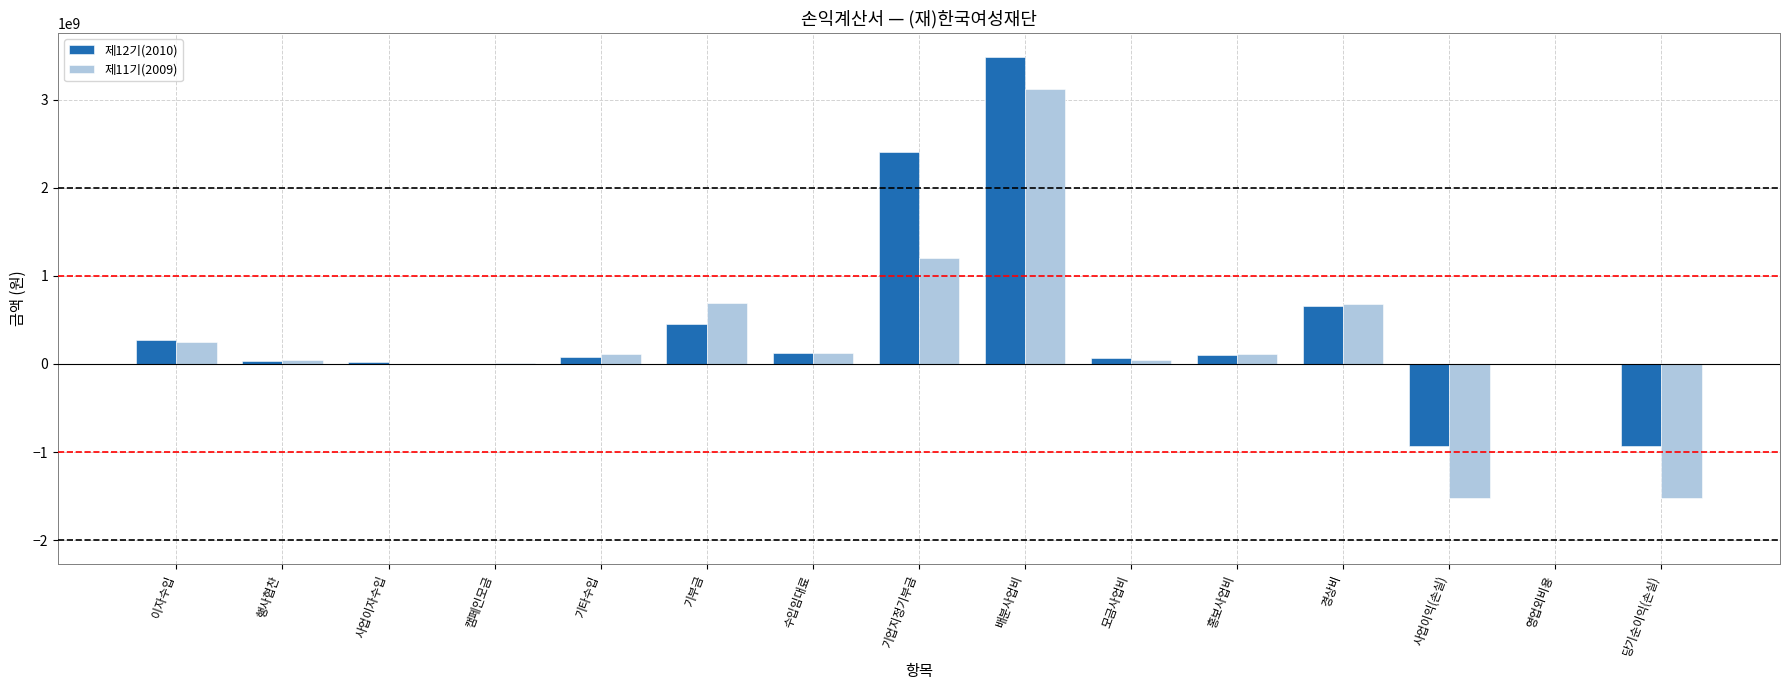

What is the average value of the 제12기(2010) series?

387310321